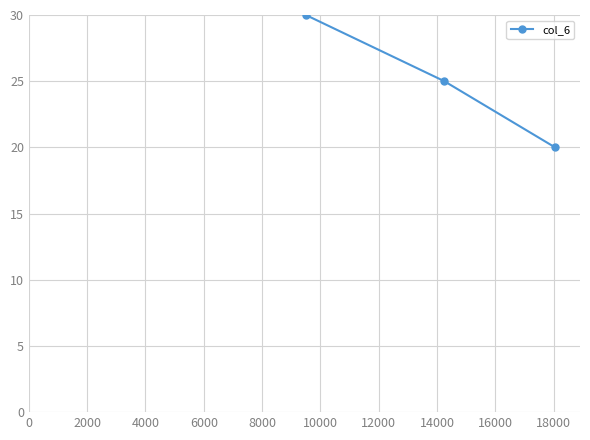

True or false: there are more than 2 points higher than both neighbors.

False